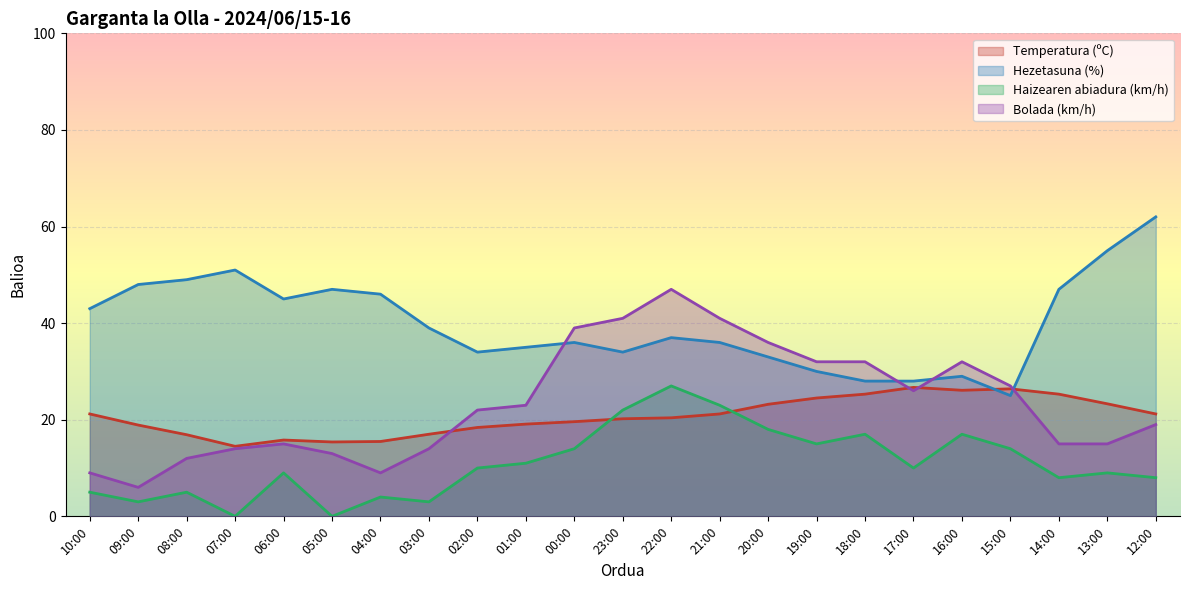

Where is Hezetasuna (%) nearest to the value 43?

10:00